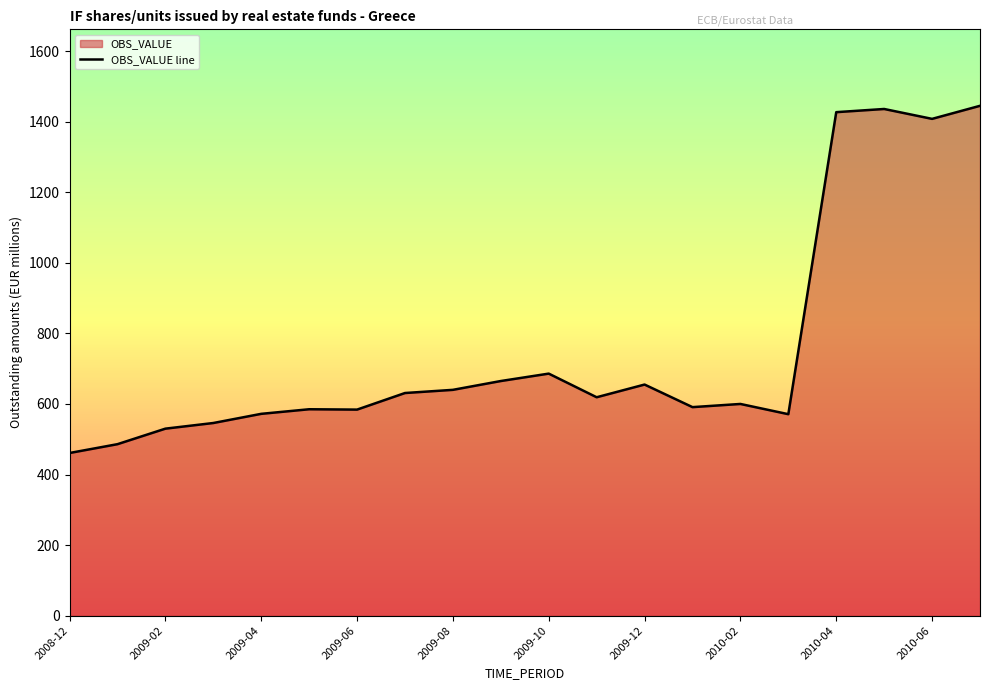

What is the greatest value displayed?

1445